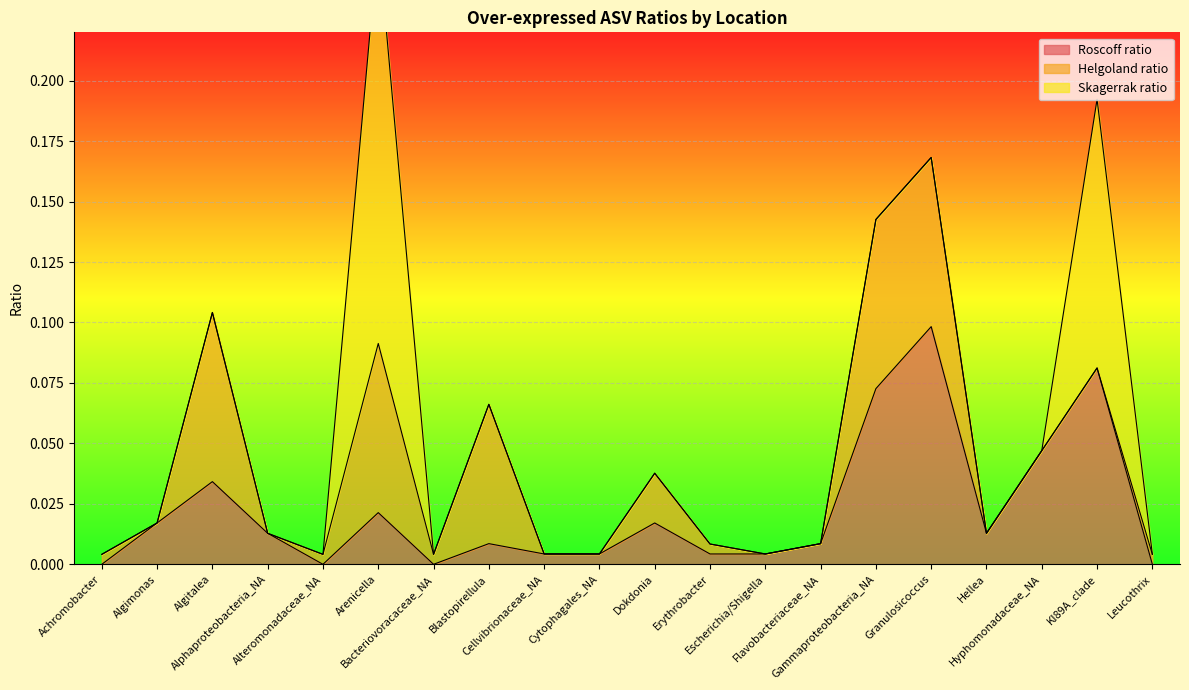

At which category does the chart reach its peak across all series?

Arenicella